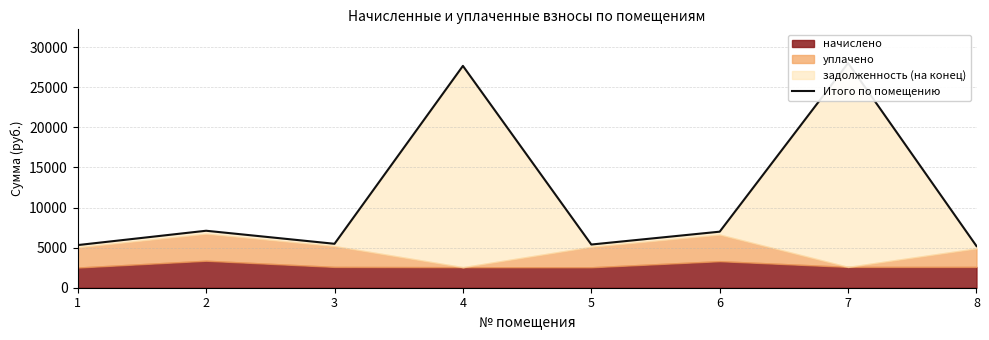

What is the change in value from 3 to 8?

-288.3